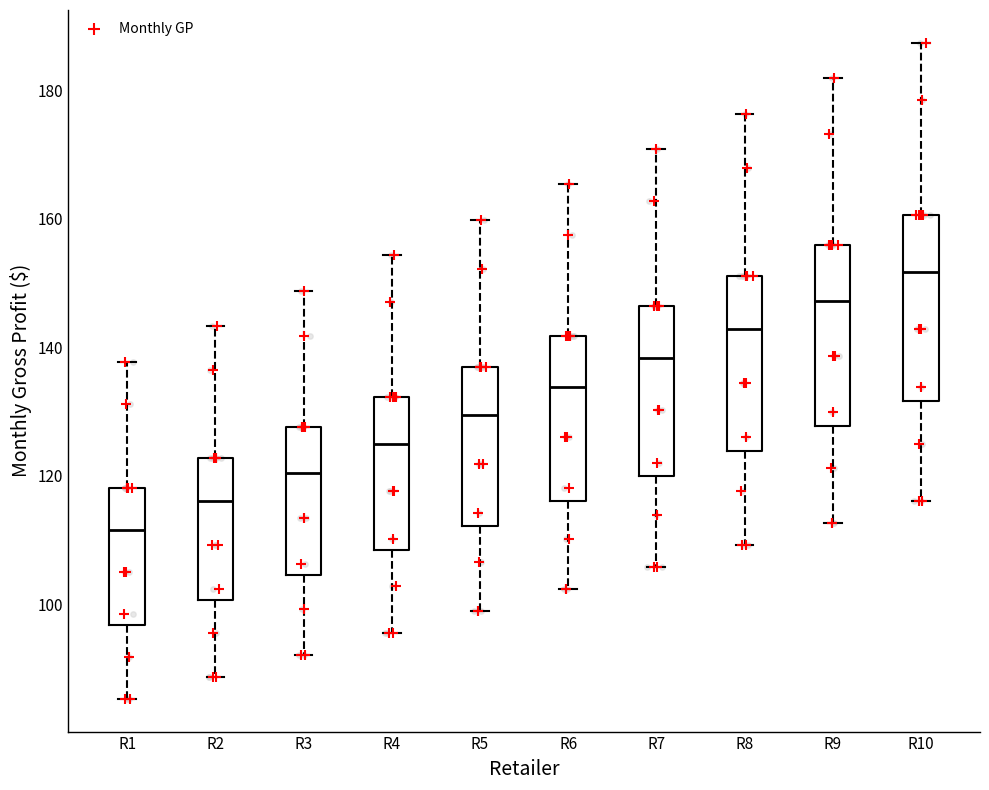

Which box's median line is the lowest?

R1